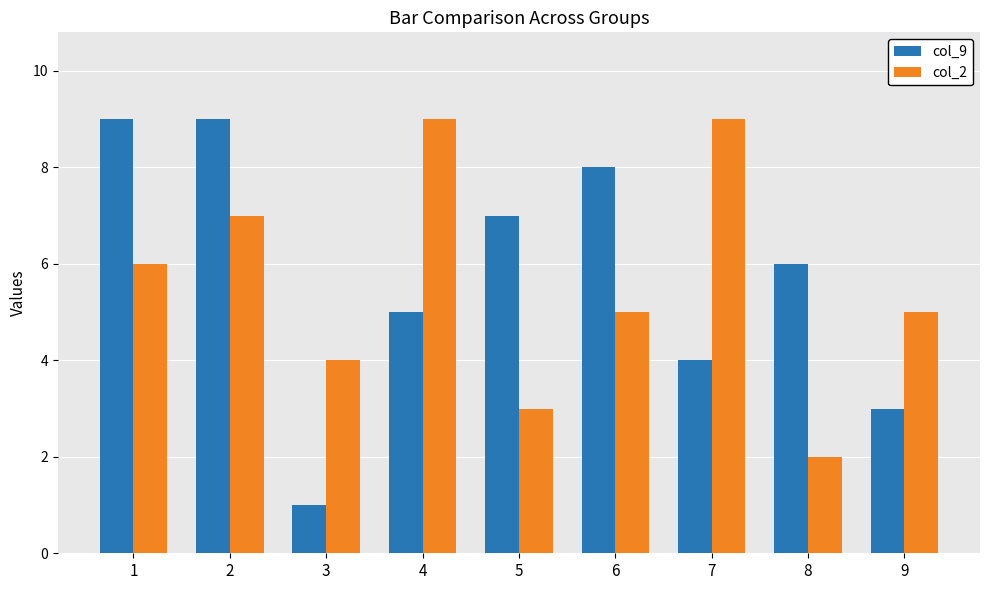

At which label does col_2 first exceed 5?

1